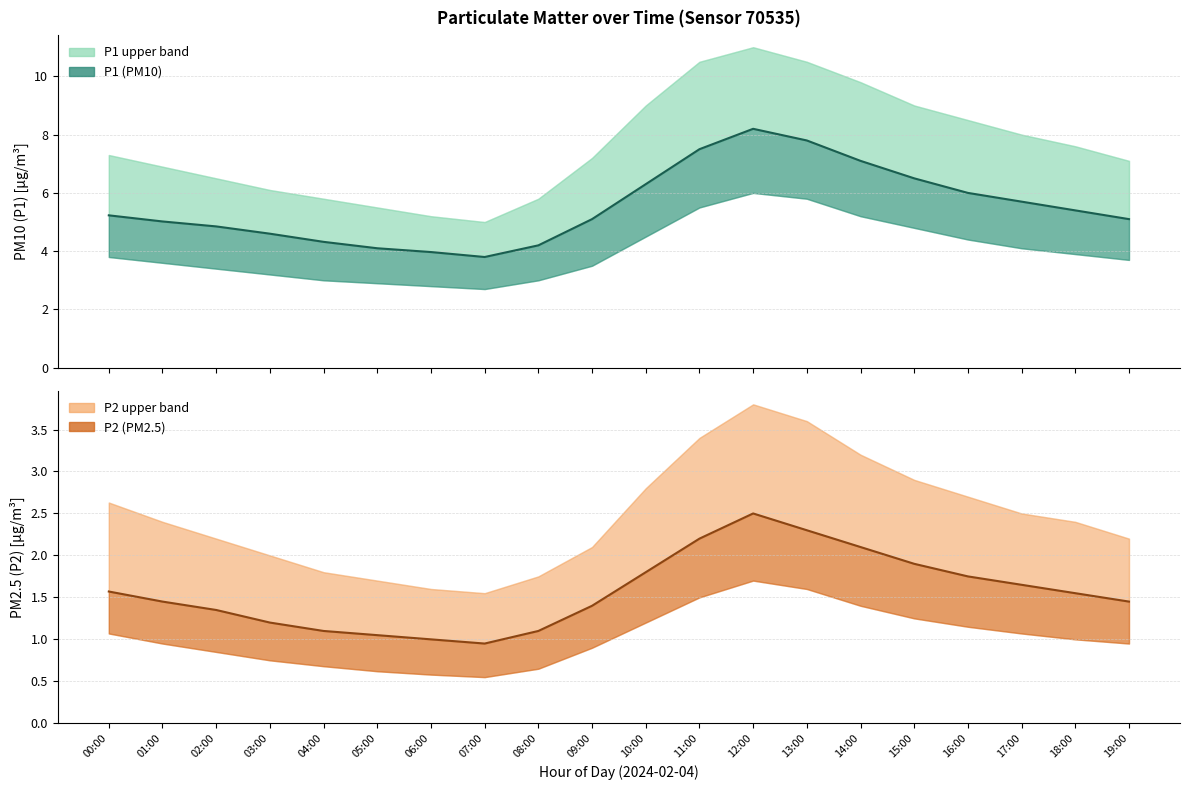

Reading right to left, transcribe all the data shown in this chart.

P1: 5.1	5.4	5.7	6.0	6.5	7.1	7.8	8.2	7.5	6.3	5.1	4.2	3.8	4.0	4.1	4.3	4.6	4.8	5.0	5.2
P1_upper: 7.1	7.6	8.0	8.5	9.0	9.8	10.5	11.0	10.5	9.0	7.2	5.8	5.0	5.2	5.5	5.8	6.1	6.5	6.9	7.3
P1_lower: 3.7	3.9	4.1	4.4	4.8	5.2	5.8	6.0	5.5	4.5	3.5	3.0	2.7	2.8	2.9	3.0	3.2	3.4	3.6	3.8
P2: 1.4	1.6	1.6	1.8	1.9	2.1	2.3	2.5	2.2	1.8	1.4	1.1	0.9	1.0	1.1	1.1	1.2	1.4	1.4	1.6
P2_upper: 2.2	2.4	2.5	2.7	2.9	3.2	3.6	3.8	3.4	2.8	2.1	1.8	1.6	1.6	1.7	1.8	2.0	2.2	2.4	2.6
P2_lower: 0.9	1.0	1.1	1.1	1.2	1.4	1.6	1.7	1.5	1.2	0.9	0.7	0.6	0.6	0.6	0.7	0.8	0.8	0.9	1.1